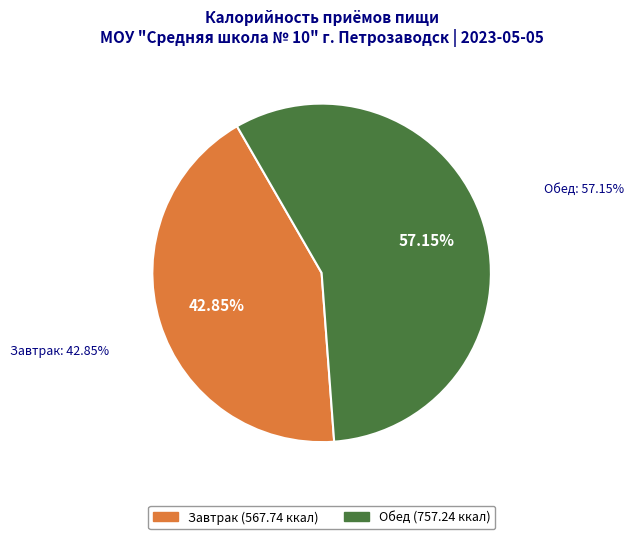

The Завтрак slice represents 43% of the pie. True or false?

True